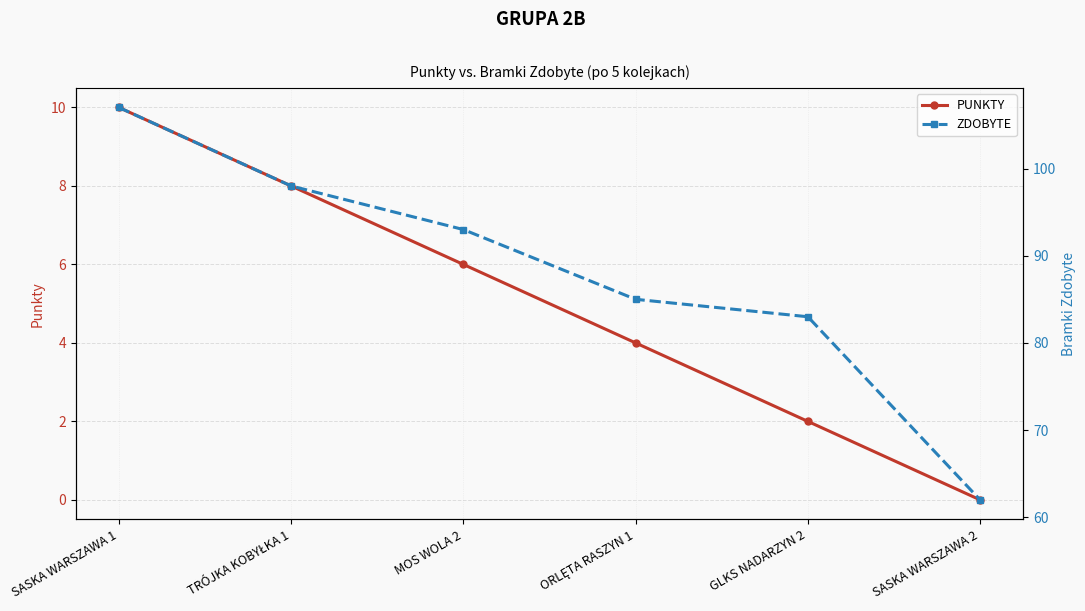

Which series has the largest range (max minus min)?

ZDOBYTE